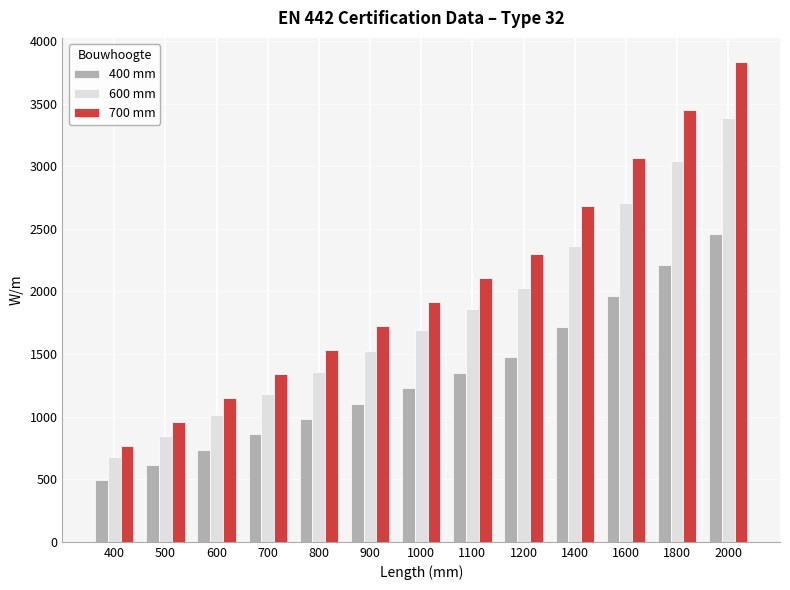

What is the sum of the 400 mm values at 600 and 1400?

2456